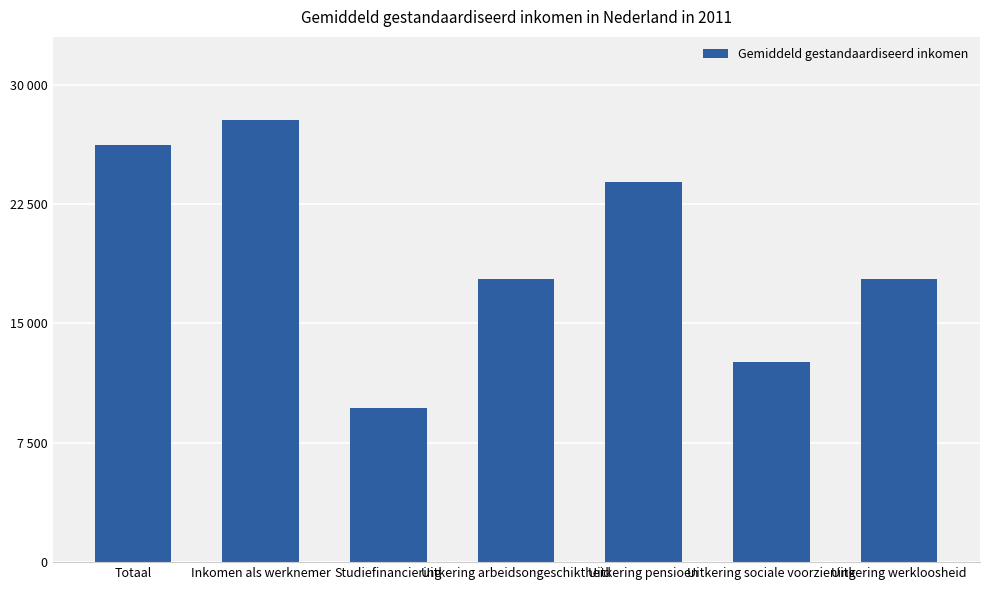

What is the difference between the values at Studiefinanciering and Uitkering sociale voorziening?

2918